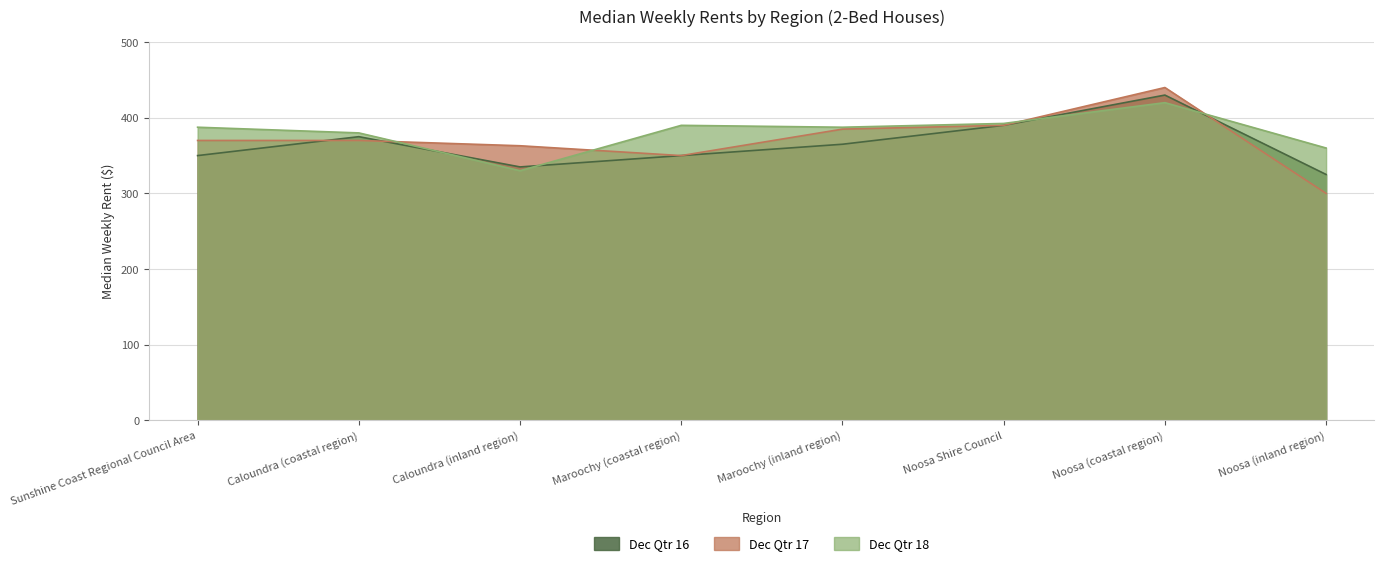

What is the label of the 5th point from the left?

Maroochy (inland region)